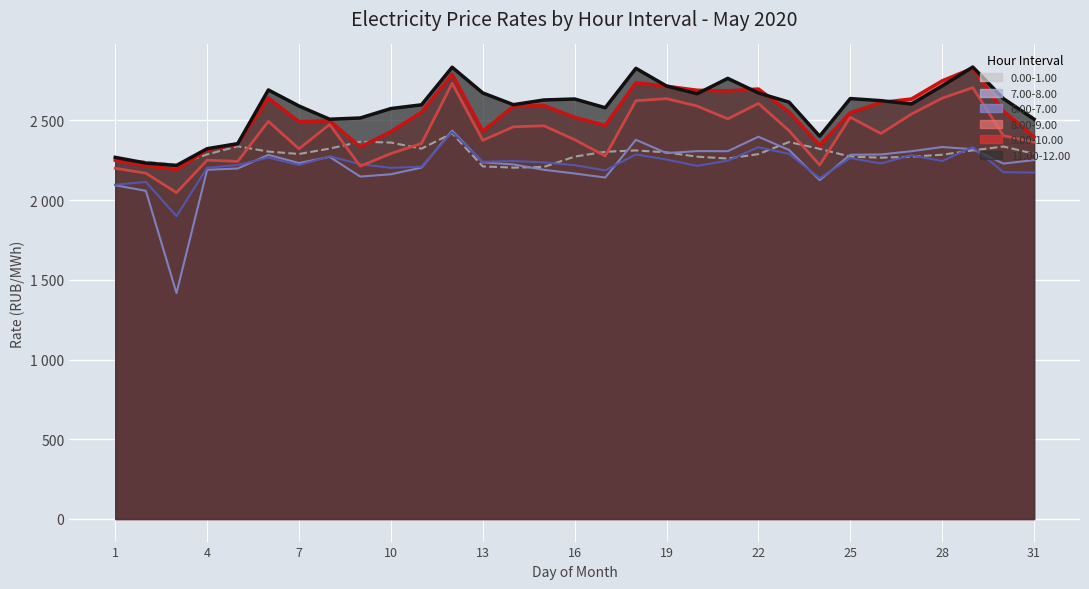

What is the average value of the 9.00-10.00 series?

2529.0